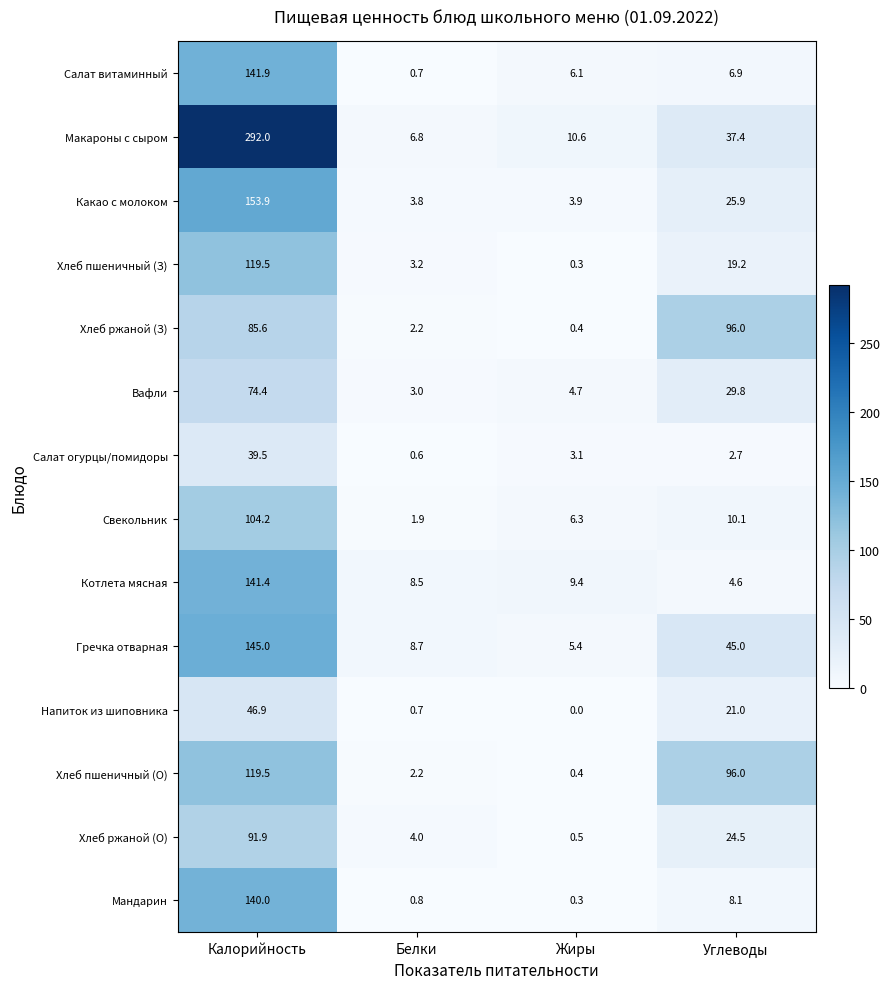

Which series has the largest total across all categories?

Макароны с сыром